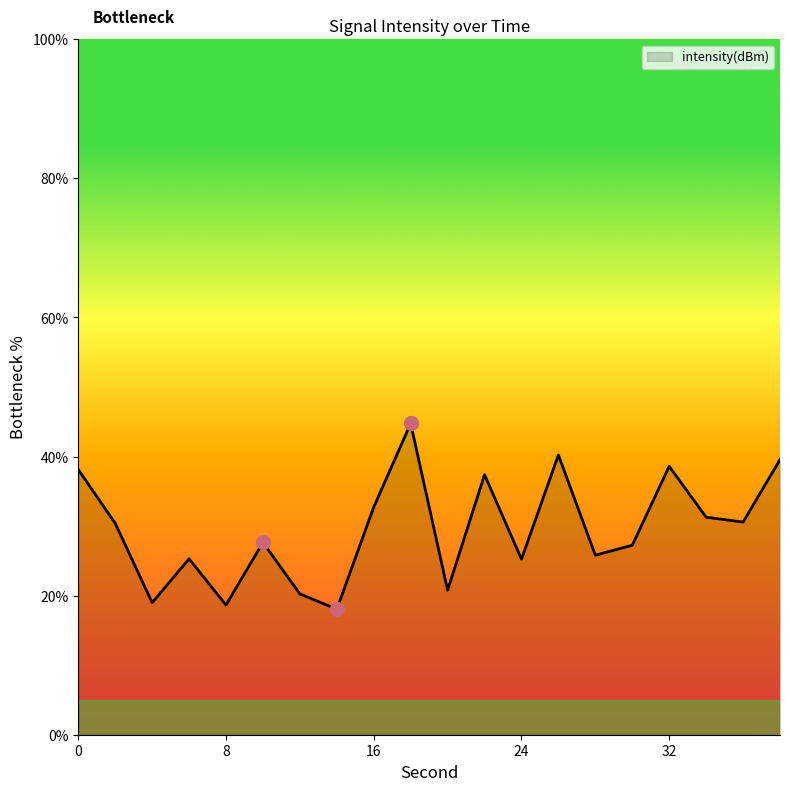

What is the difference between the maximum and minimum values?

26.7